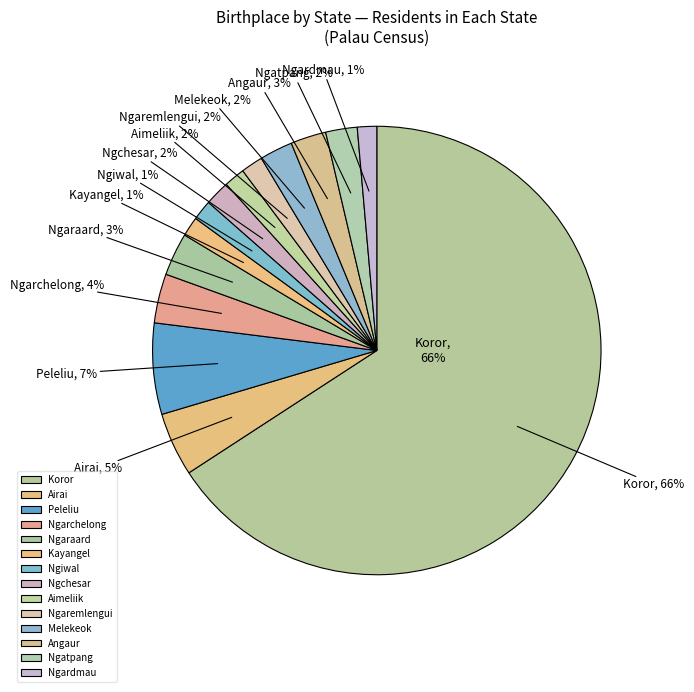

To the nearest percent, what is the difference between the Ngarchelong and Peleliu slice percentages?

3%